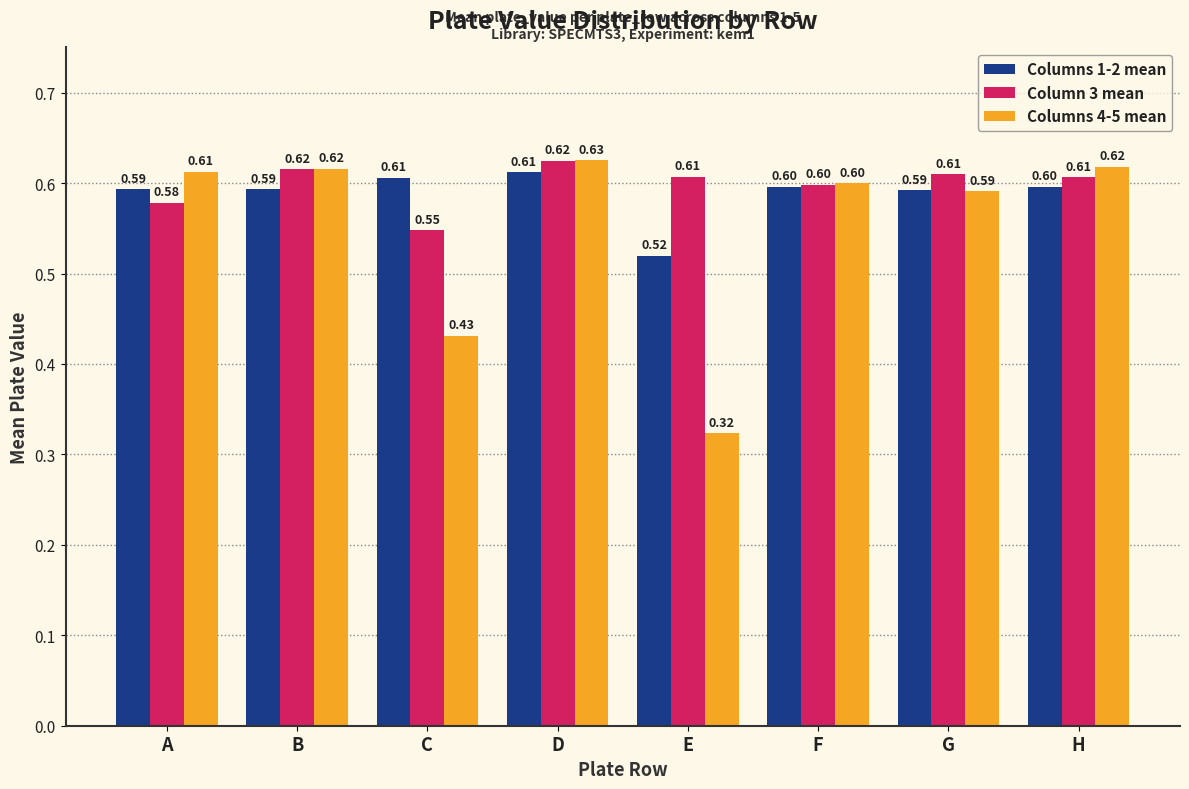

What are all the series names shown in the legend?

Columns 1-2 mean, Column 3 mean, Columns 4-5 mean